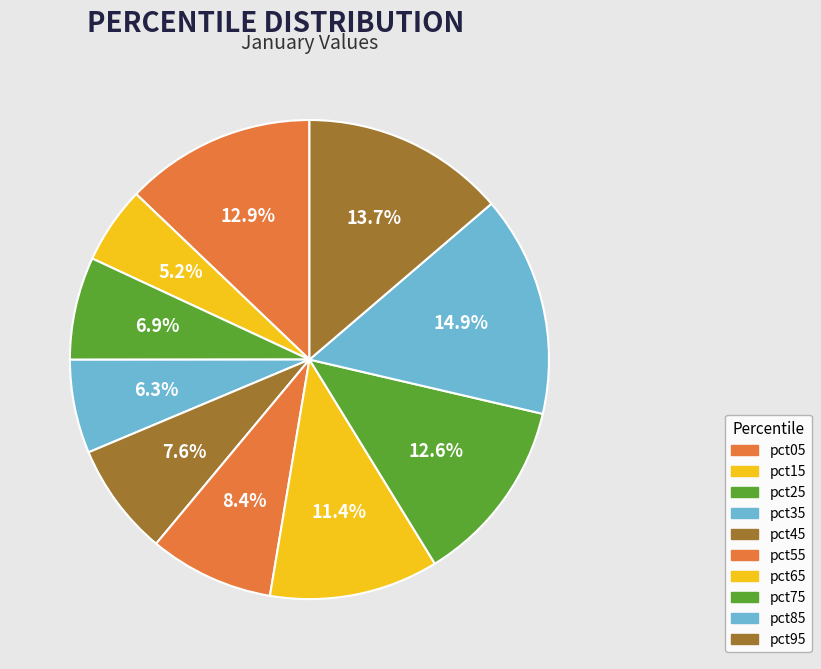

To the nearest percent, what is the difference between the pct35 and pct85 slice percentages?

9%